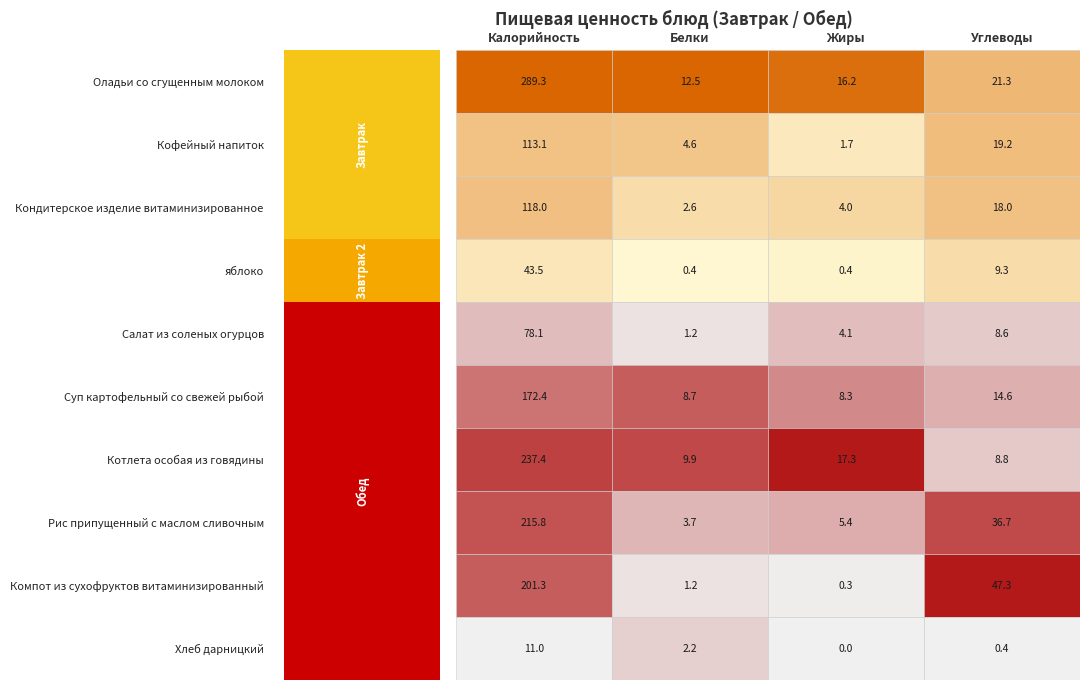

What is the lowest value of the Котлета особая из говядины series?

8.8